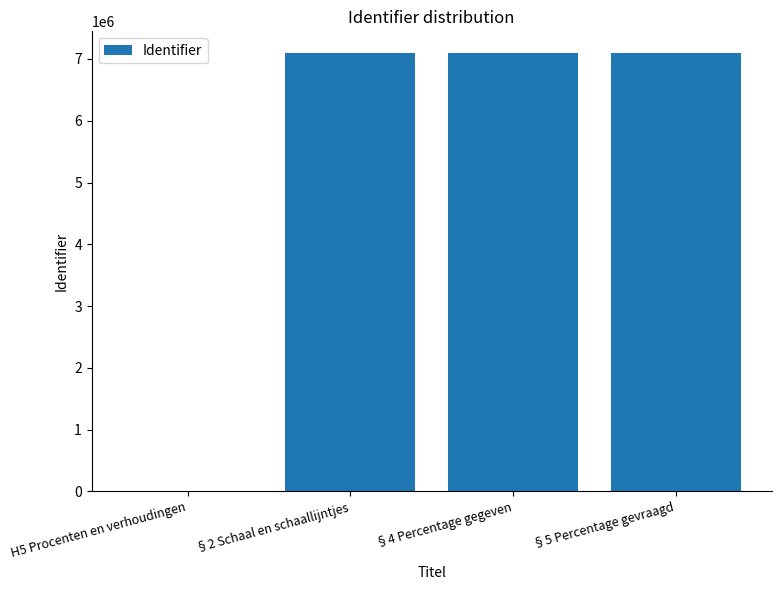

At which label is the value closest to 3546360?

§4 Percentage gegeven